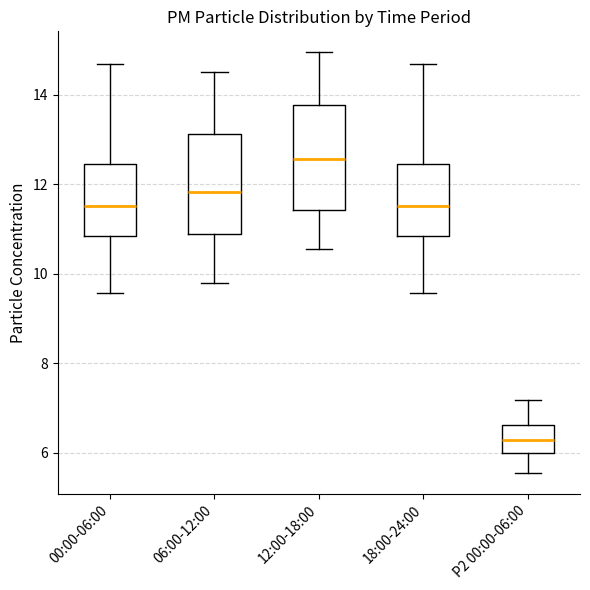

Reading left to right, transcribe this box plot: for each box, give where its median line is, the range the box spans, and where its two whiskers end, as read against the y-axis. The values are not printed on the chart, so give them approximately, as read against the axis.

00:00-06:00: median 11.6, box 10.8 to 12.4, whiskers 9.6 to 14.6
06:00-12:00: median 11.8, box 11.0 to 13.2, whiskers 9.8 to 14.6
12:00-18:00: median 12.6, box 11.4 to 13.8, whiskers 10.6 to 15.0
18:00-24:00: median 11.6, box 10.8 to 12.4, whiskers 9.6 to 14.6
P2 00:00-06:00: median 6.2, box 6.0 to 6.6, whiskers 5.6 to 7.2